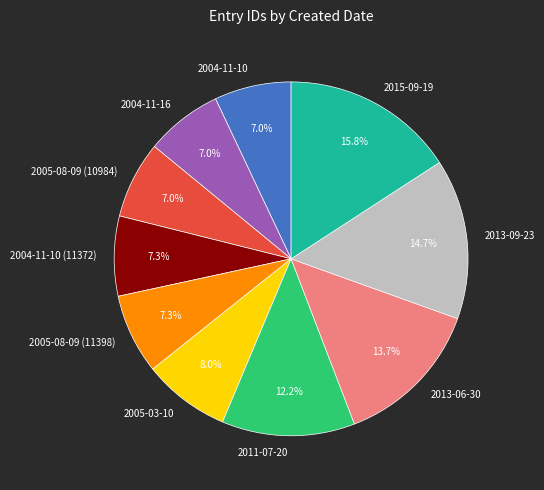

Between 2005-03-10 and 2004-11-10, which is larger?

2005-03-10